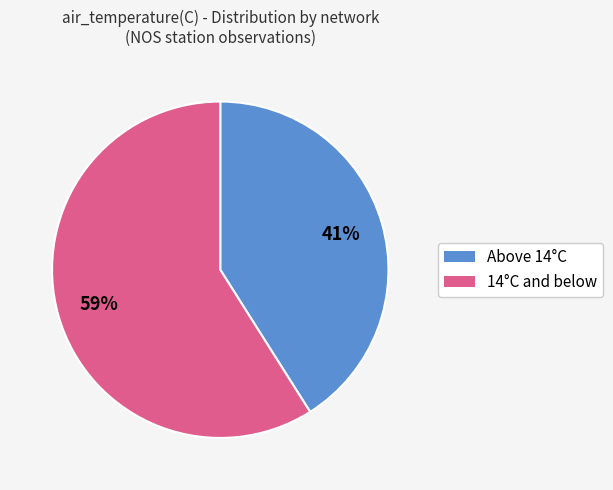

To the nearest percent, what is the difference between the largest and smallest slice percentages?

18%